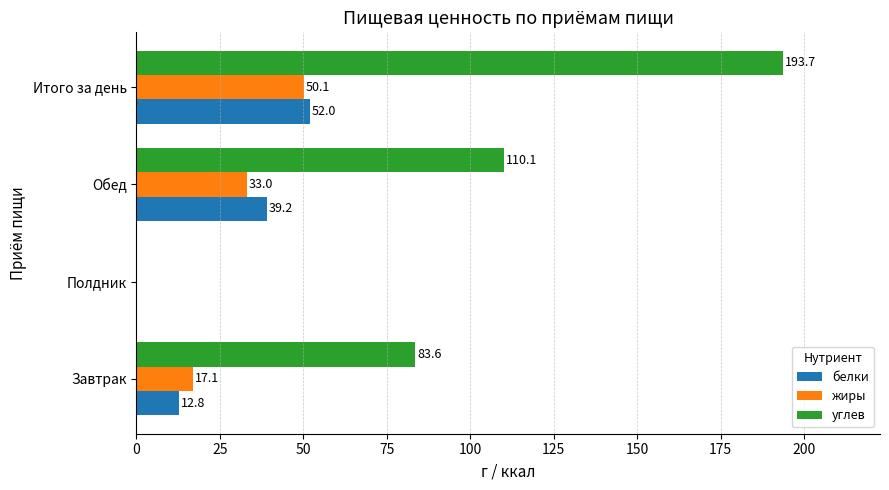

Where is белки nearest to the value 26?

Завтрак